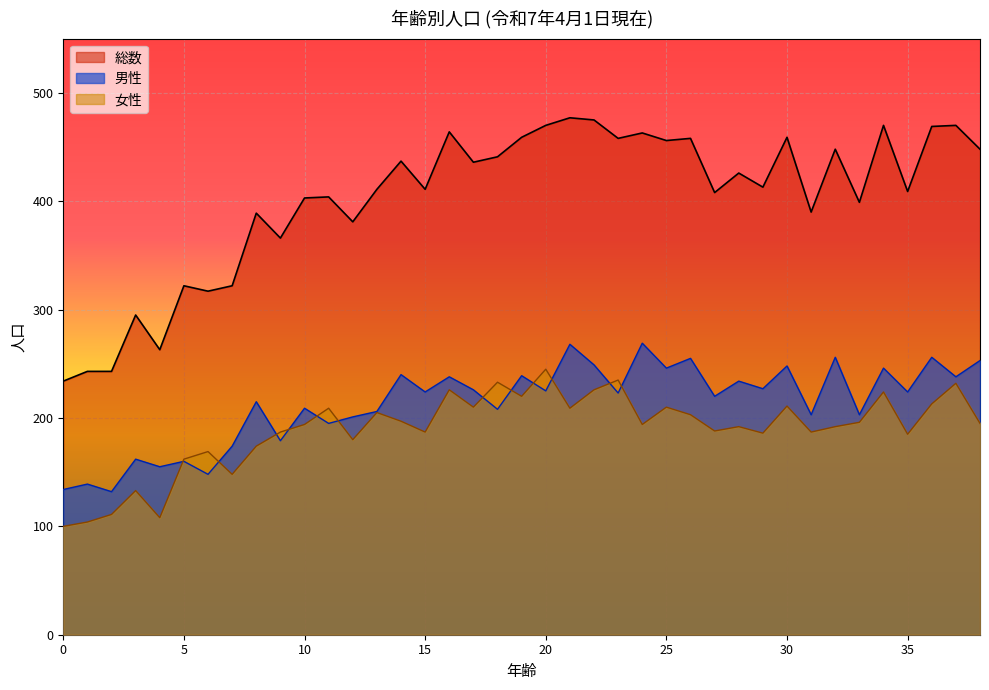

Reading left to right, what are all the values shown in this chart?

男性: 134	139	132	162	155	160	148	174	215	179	209	195	201	206	240	224	238	226	208	239	225	268	249	223	269	246	255	220	234	227	248	203	256	203	246	224	256	238	253
女性: 100	104	111	133	108	162	169	148	174	187	194	209	180	205	197	187	226	210	233	220	245	209	226	235	194	210	203	188	192	186	211	187	192	196	224	185	213	232	195
総数: 234	243	243	295	263	322	317	322	389	366	403	404	381	411	437	411	464	436	441	459	470	477	475	458	463	456	458	408	426	413	459	390	448	399	470	409	469	470	448